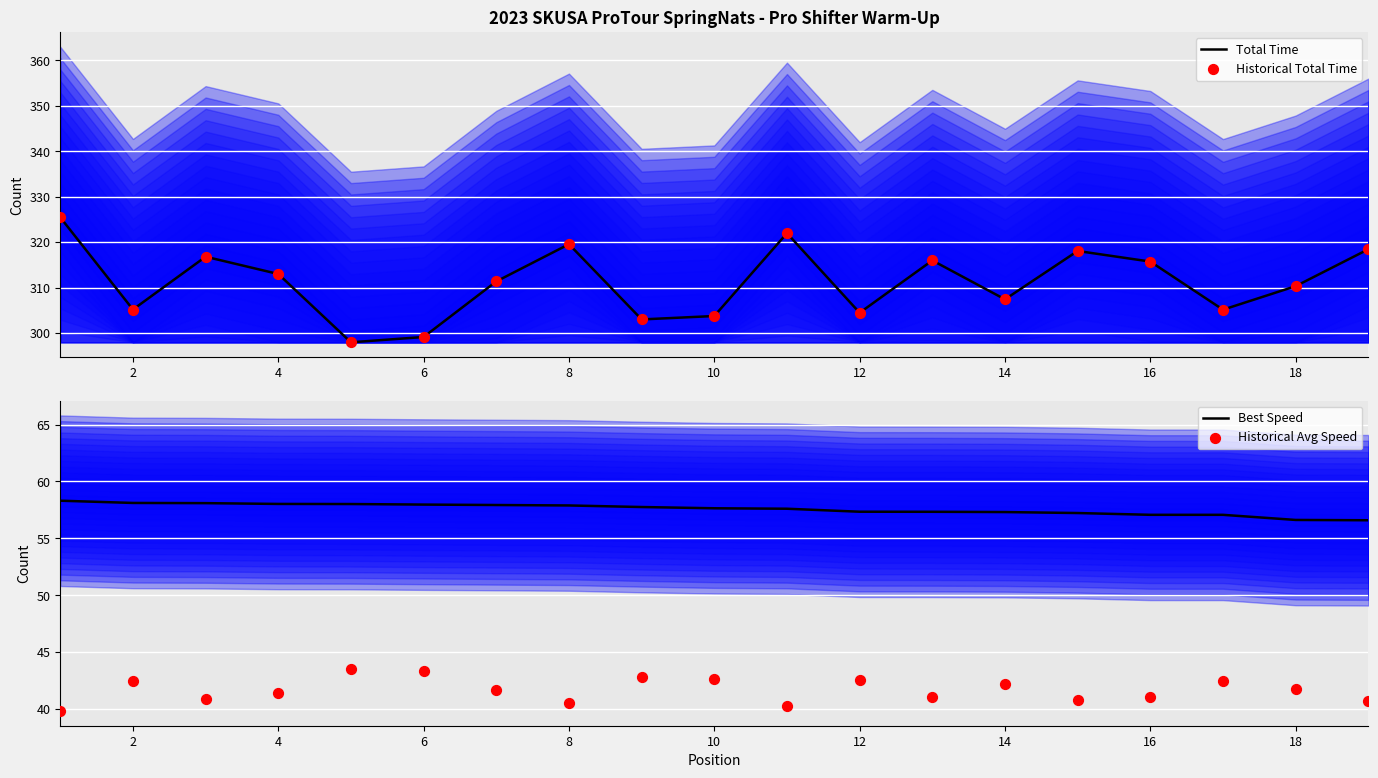

Which series reaches the maximum Y coordinate?

Total Time